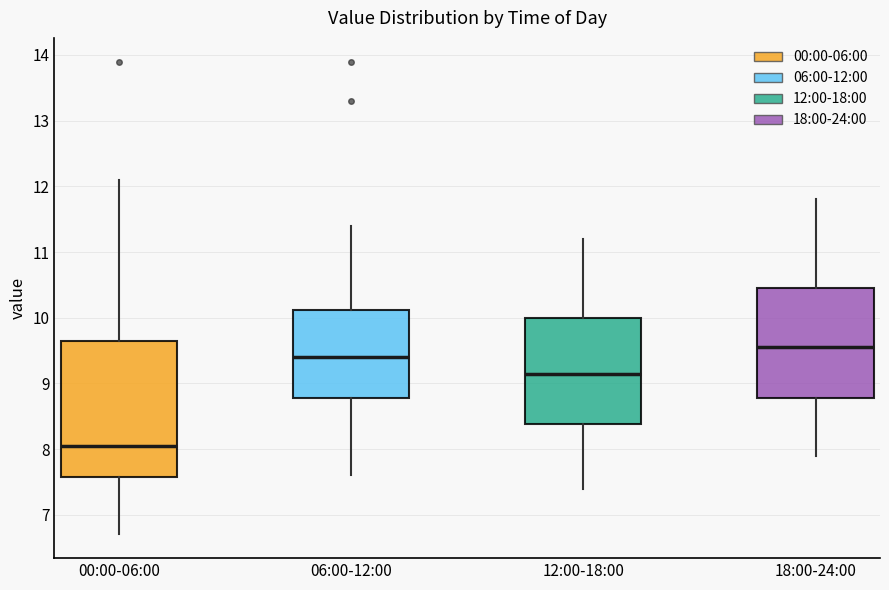

Reading left to right, transcribe this box plot: for each box, give where its median line is, the range the box spans, and where its two whiskers end, as read against the y-axis. The values are not printed on the chart, so give them approximately, as read against the axis.

00:00-06:00: median 8.1, box 7.6 to 9.7, whiskers 6.7 to 12.1
06:00-12:00: median 9.4, box 8.8 to 10.1, whiskers 7.6 to 11.4
12:00-18:00: median 9.2, box 8.4 to 10.0, whiskers 7.4 to 11.2
18:00-24:00: median 9.6, box 8.8 to 10.5, whiskers 7.9 to 11.8